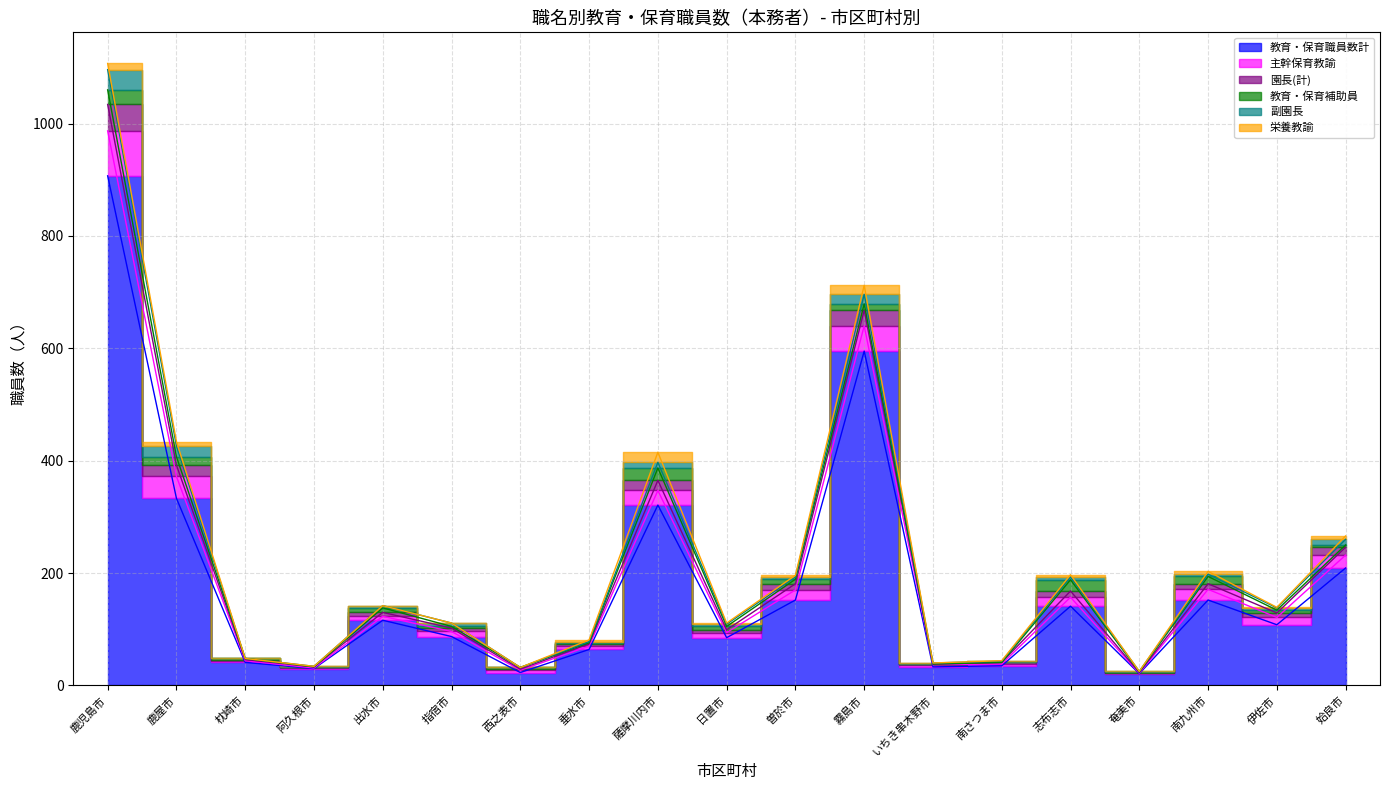

What is the label of the 6th point from the left?

指宿市